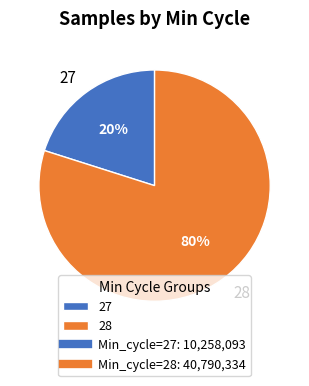

Is there a majority slice in this chart?

Yes